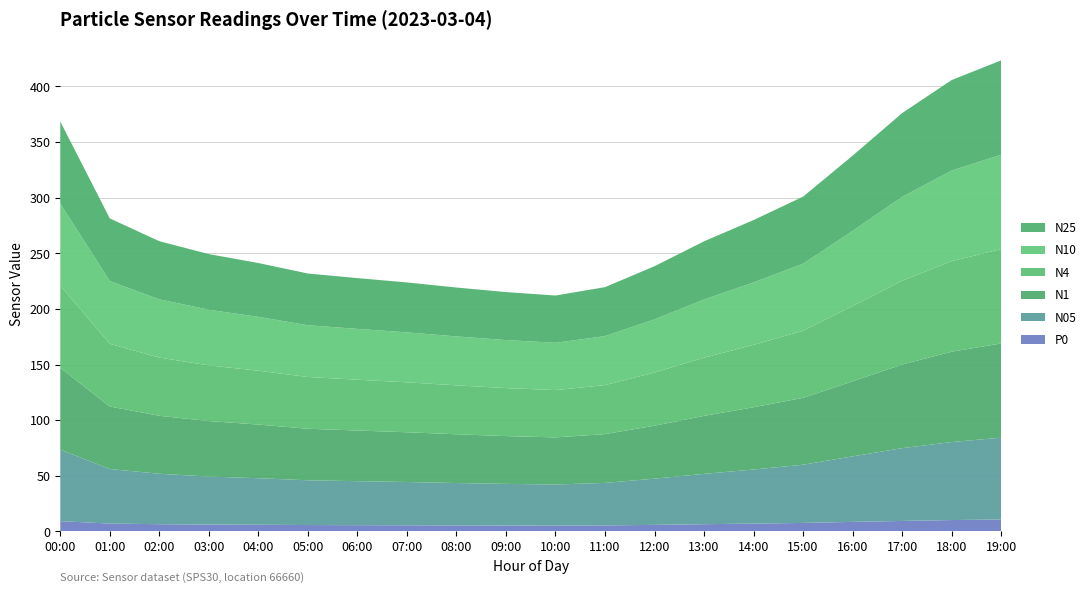

Reading right to left, transcribe all the data shown in this chart.

N05: 73.6	70.1	65.4	58.9	52.3	48.7	45.2	41.6	38.2	37.0	37.4	38.1	38.9	39.6	40.2	41.9	43.1	45.3	49.0	64.3
N1: 84.7	81.2	75.2	67.5	60.1	55.9	52.1	47.6	43.9	42.3	43.0	43.8	44.7	45.5	46.3	48.2	49.9	52.1	56.2	73.6
N4: 84.8	81.4	75.3	67.6	60.3	56.1	52.3	47.8	44.0	42.5	43.1	44.0	44.9	45.7	46.5	48.4	50.0	52.3	56.4	73.8
N10: 84.8	81.4	75.4	67.6	60.3	56.1	52.3	47.8	44.0	42.5	43.2	44.0	44.9	45.7	46.5	48.4	50.0	52.3	56.4	73.8
N25: 84.8	81.4	75.3	67.6	60.3	56.1	52.3	47.8	44.0	42.5	43.1	44.0	44.9	45.7	46.5	48.4	50.0	52.3	56.4	73.8
P0: 10.7	10.2	9.4	8.6	7.6	7.0	6.5	5.9	5.4	5.2	5.3	5.4	5.5	5.6	5.7	6.0	6.2	6.5	7.1	9.2